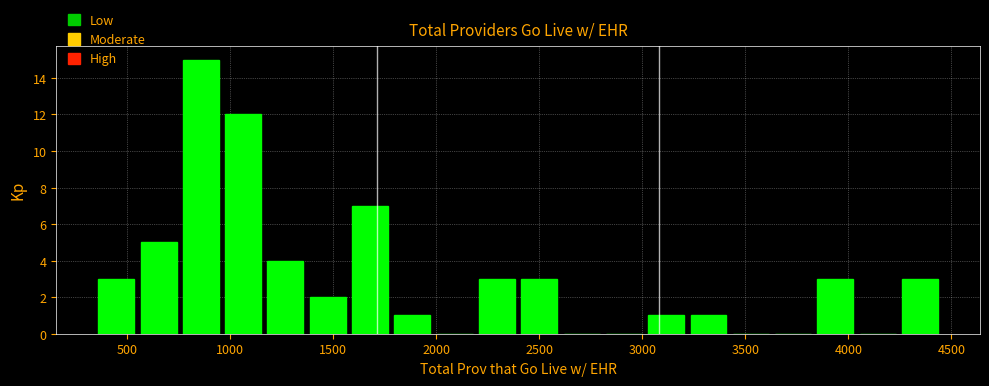

Reading left to right, transcribe this chart: for each bar, give the range it covers on the x-axis and its height. Neither the bar edges nor the heights are printed on the chart, so give them approximately, as read against the axes.

350 to 550: 3
550 to 750: 5
750 to 950: 15
950 to 1150: 12
1150 to 1350: 4
1350 to 1600: 2
1600 to 1800: 7
1800 to 2000: 1
2000 to 2200: 0
2200 to 2400: 3
2400 to 2600: 3
2600 to 2800: 0
2800 to 3000: 0
3000 to 3200: 1
3200 to 3400: 1
3400 to 3650: 0
3650 to 3850: 0
3850 to 4050: 3
4050 to 4250: 0
4250 to 4450: 3